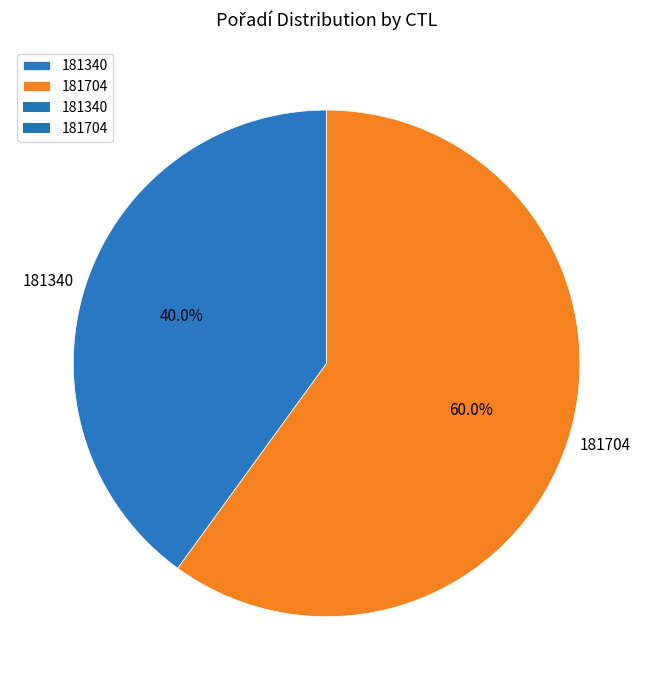

To the nearest percent, what percentage of the pie is 181704?

60%